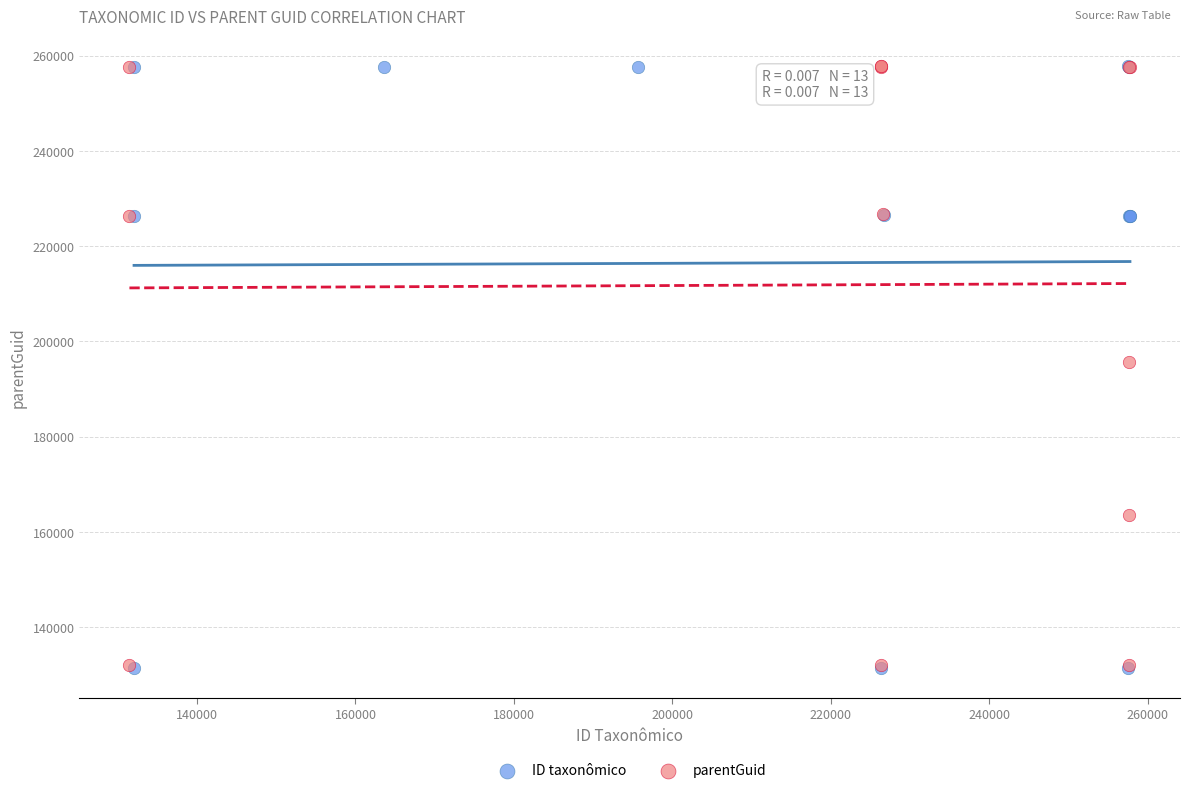

What are all the series names shown in the legend?

ID taxonômico, parentGuid